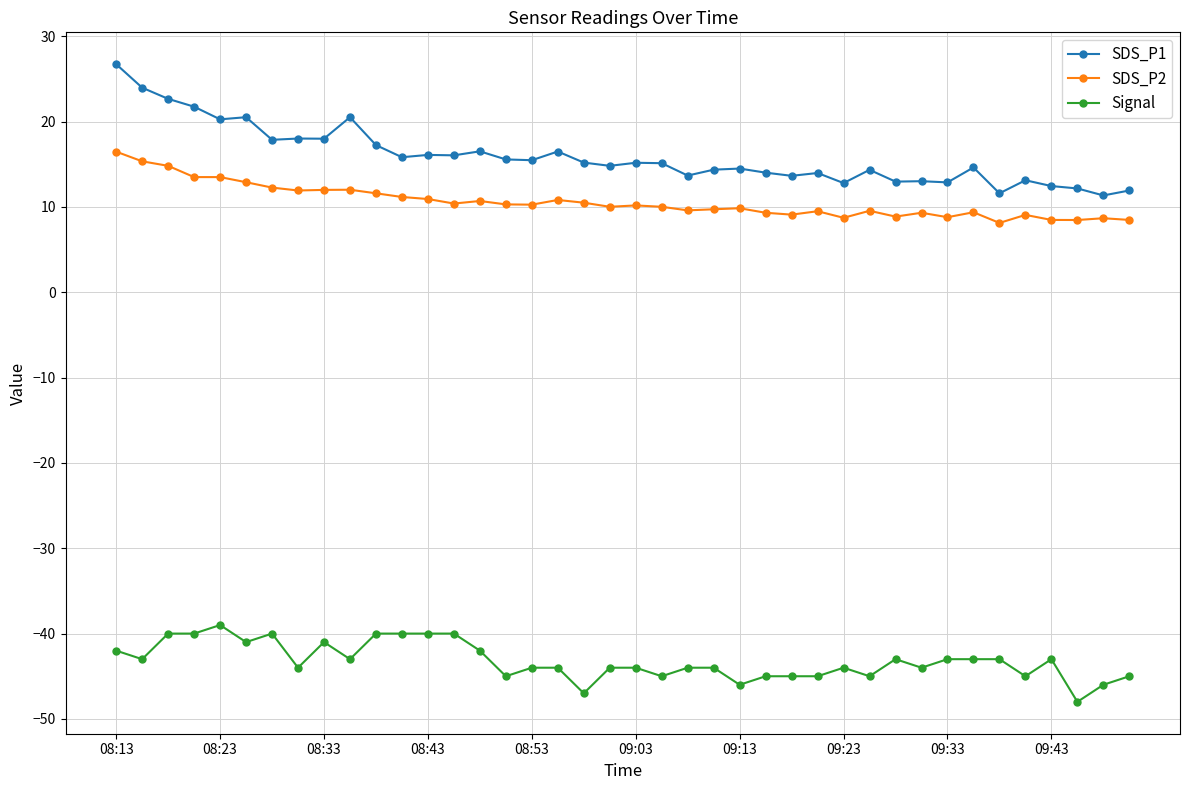

True or false: SDS_P2 and Signal cross at least once.

False